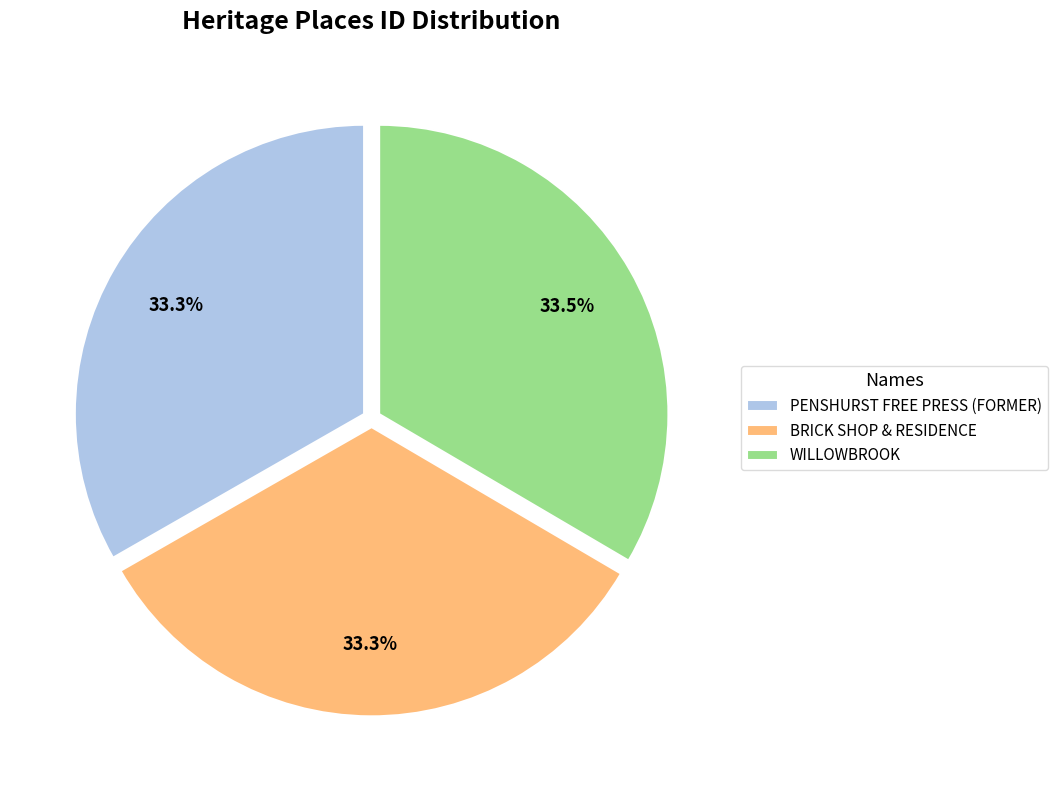

Does PENSHURST FREE PRESS (FORMER) represent more than half of the total?

No